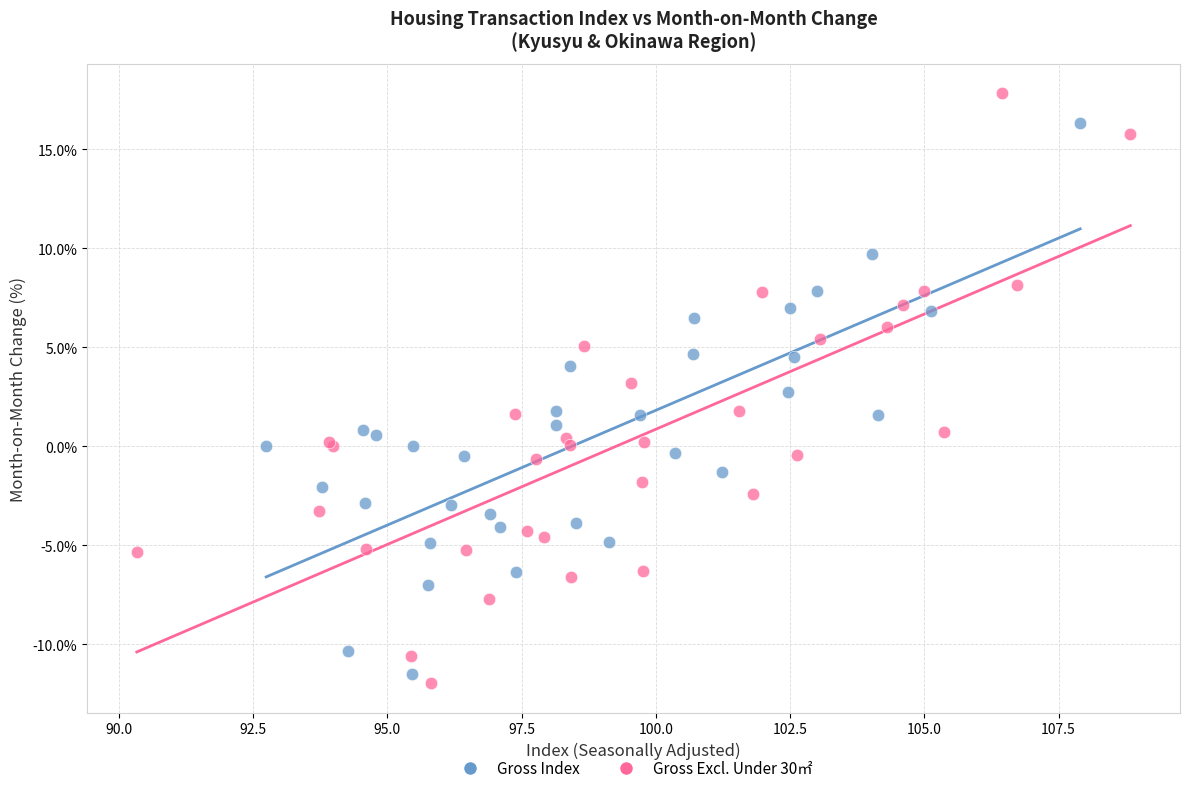

Which series has the largest Y range (max minus min)?

Gross Excl. Under 30㎡